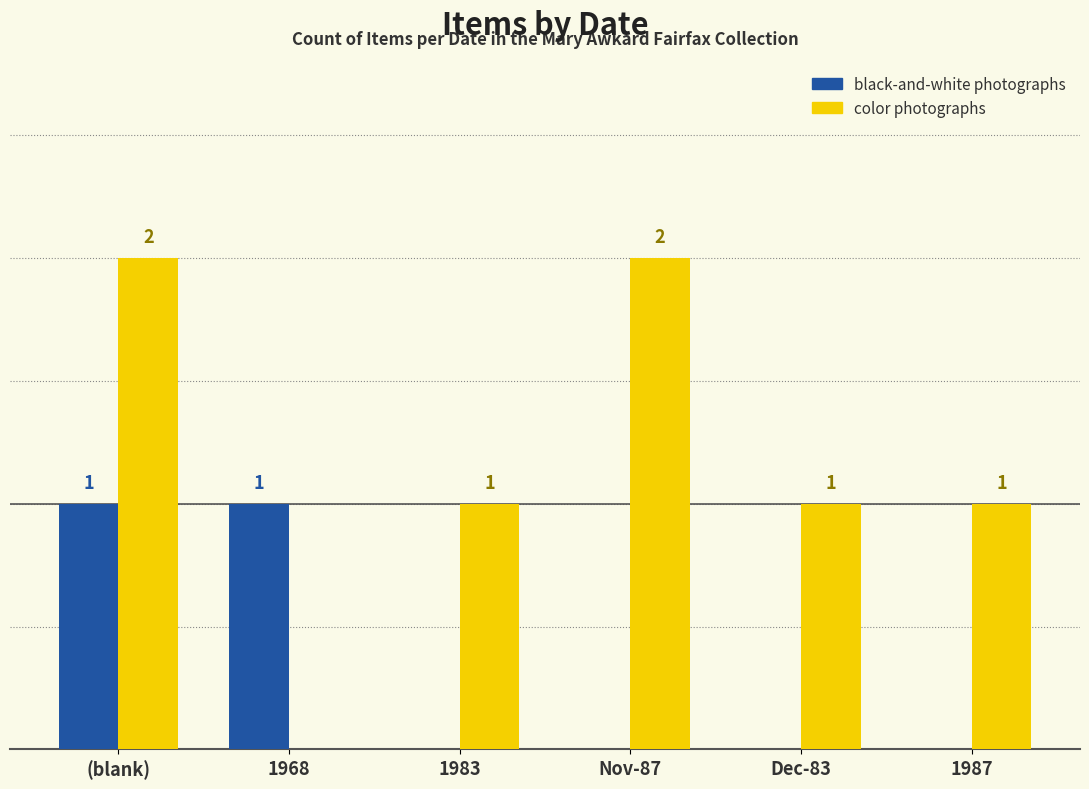

At which label does color photographs first exceed 1?

(blank)